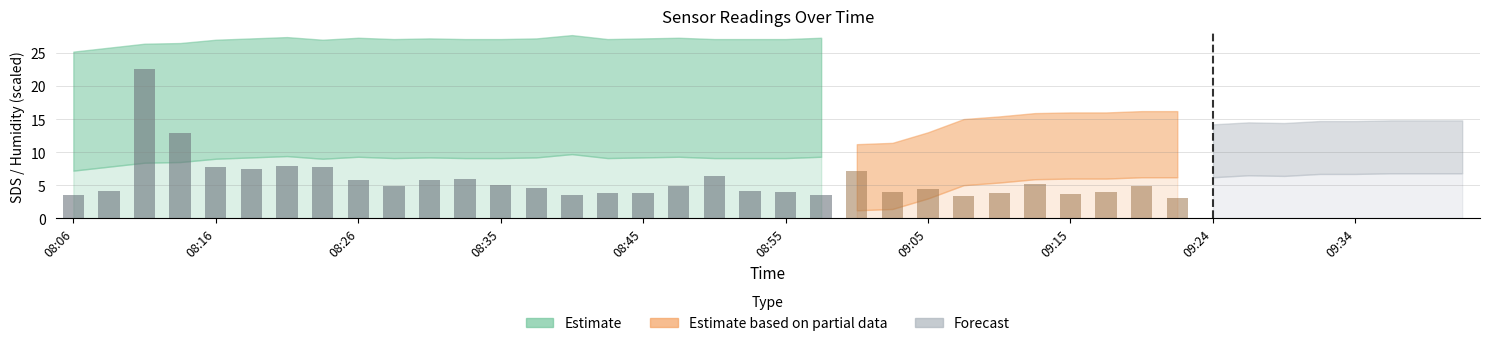

The value at 08:35 is 19.3. True or false?

False